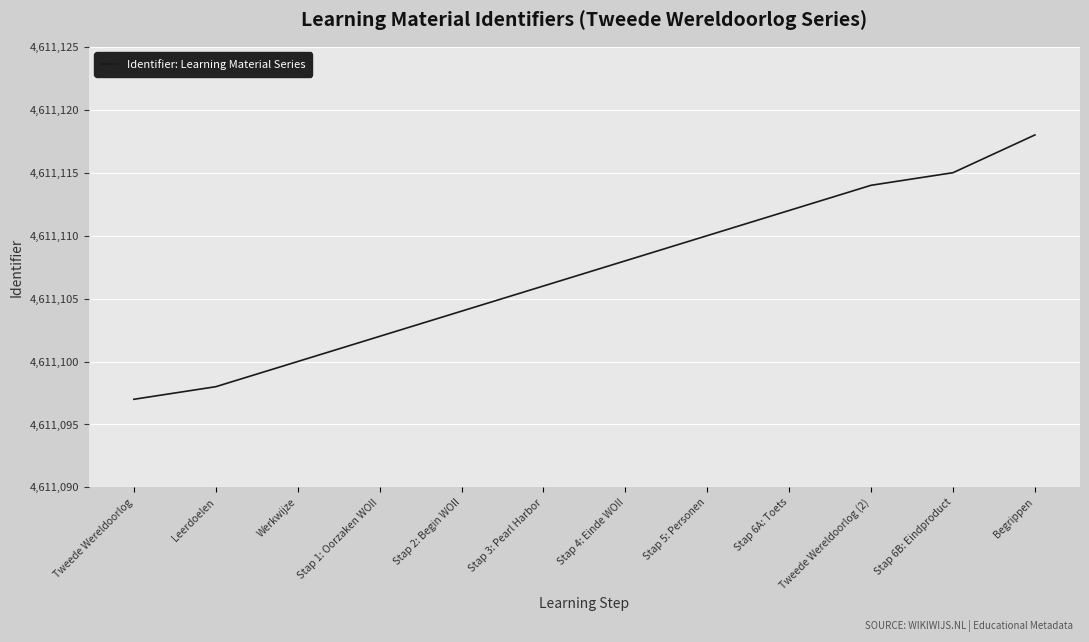

What position from the left is Stap 3: Pearl Harbor?

6